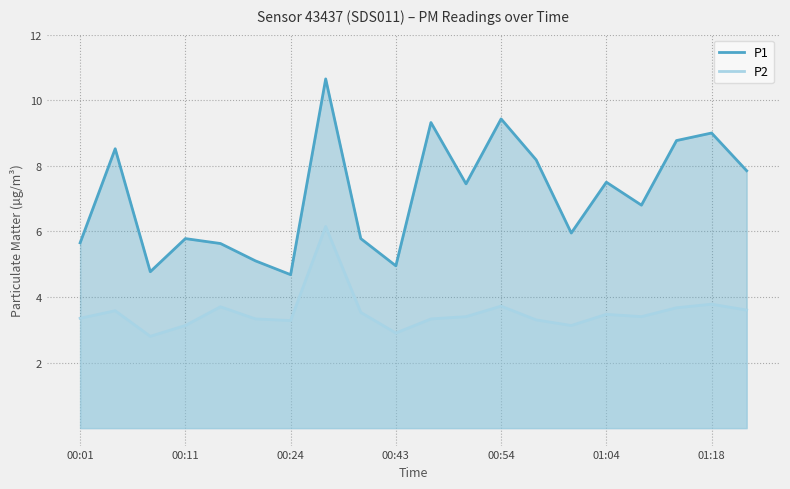

Which series has the largest range (max minus min)?

P1